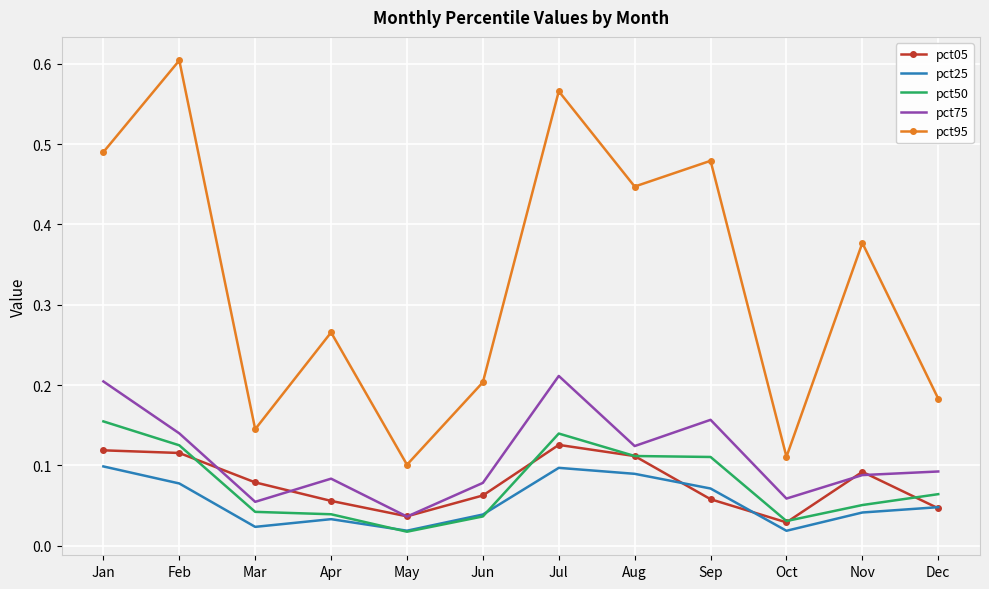

Rank the series by their maximum value, from highest to lowest.

pct95, pct75, pct50, pct05, pct25